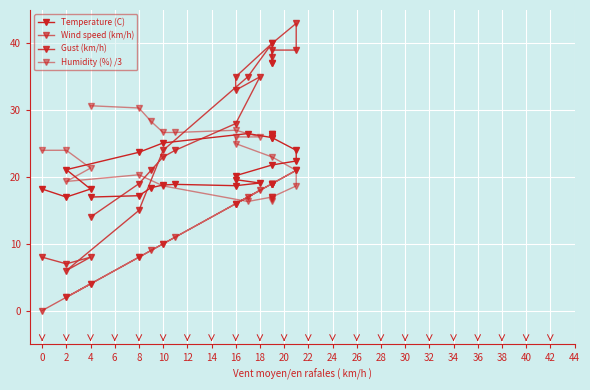

What is the label of the 16th point from the left?

28